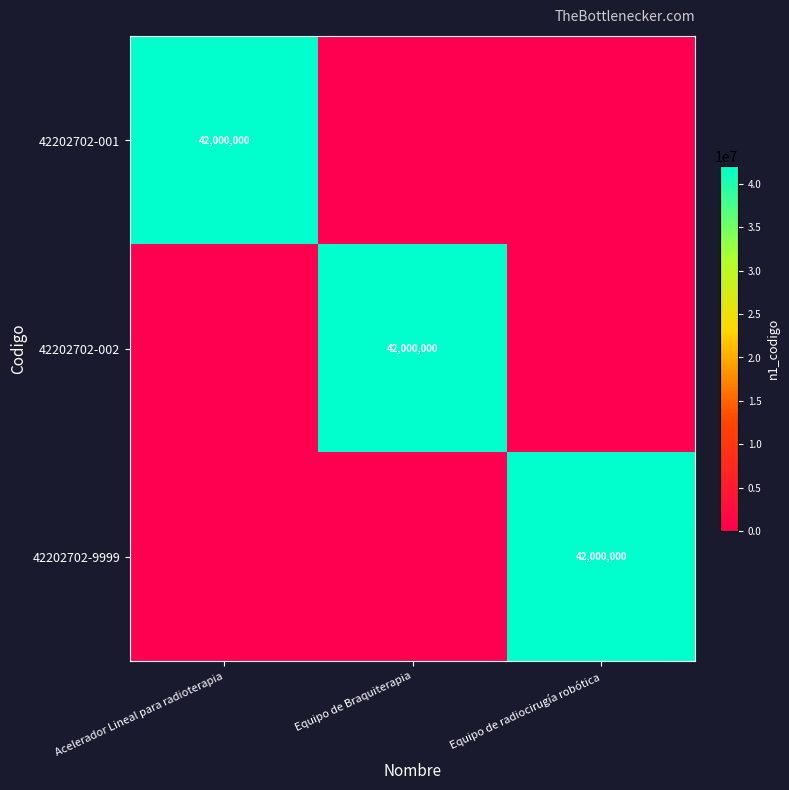

True or false: 42202702-002 has a value of 42000000 at Equipo de Braquiterapia.

True